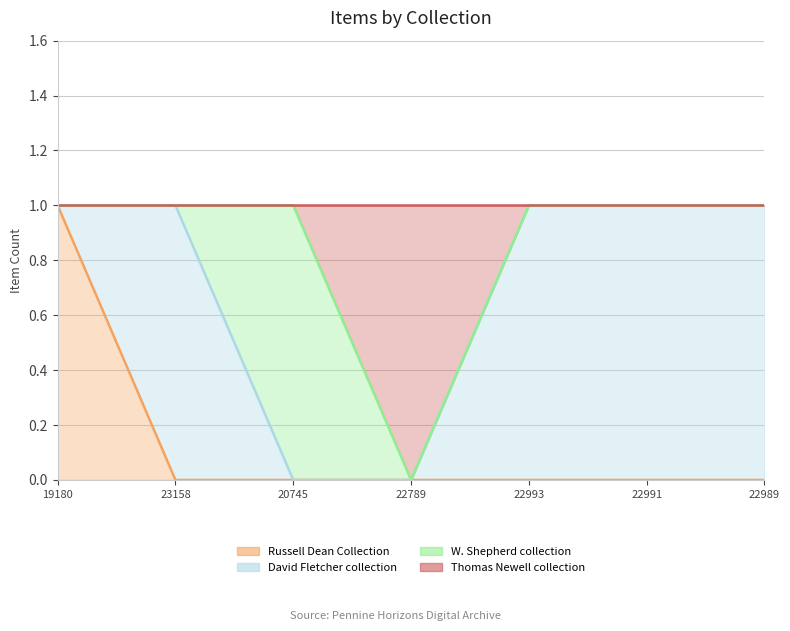

What position from the left is 22989?

7